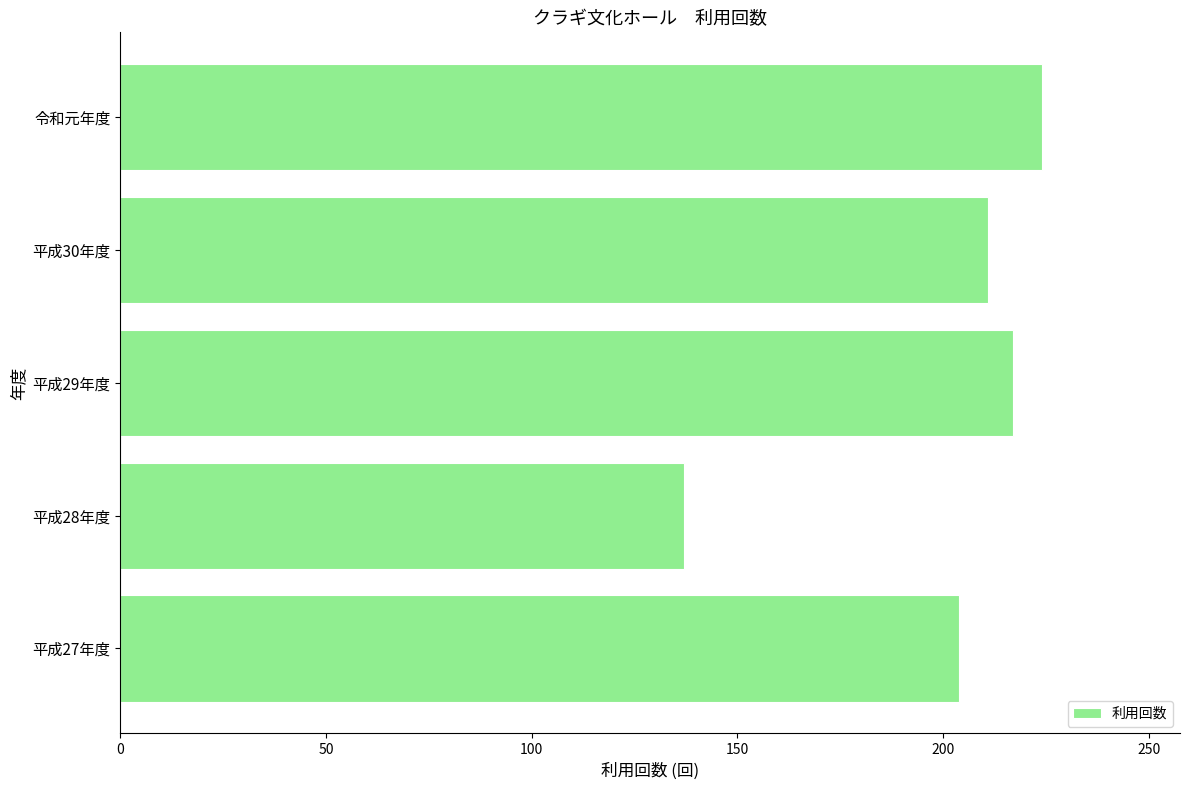

How many distinct data groups are displayed?

1